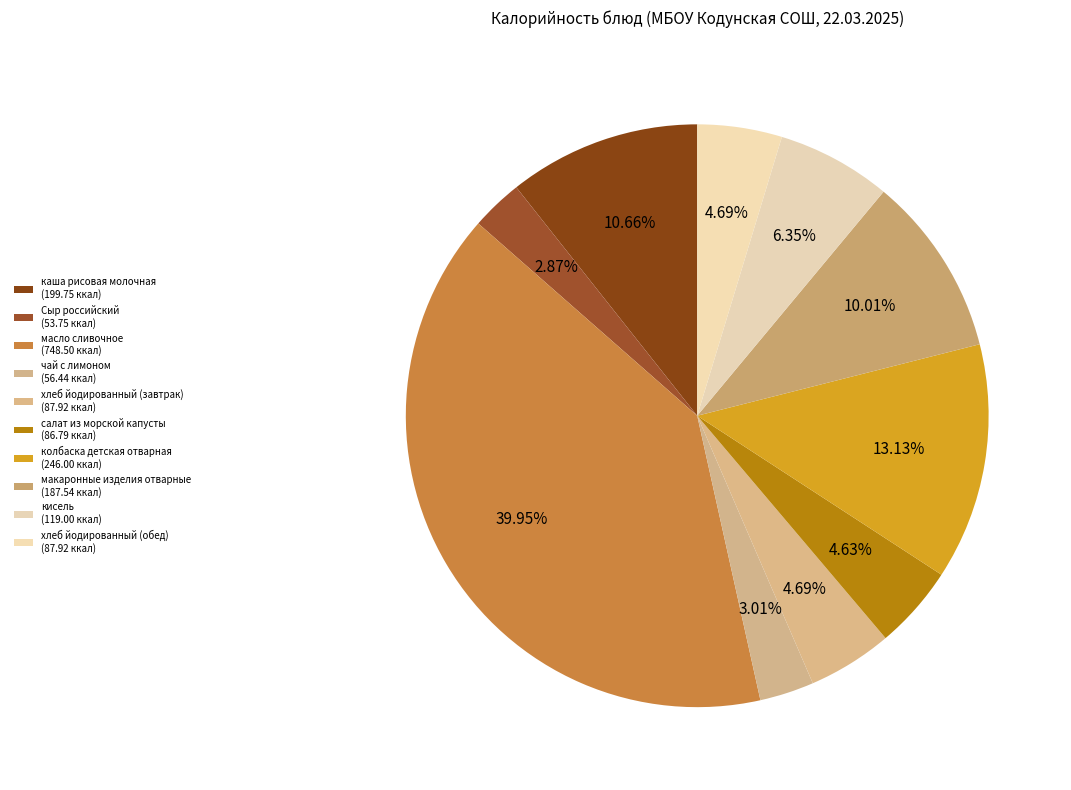

How many slices are in this pie chart?

10